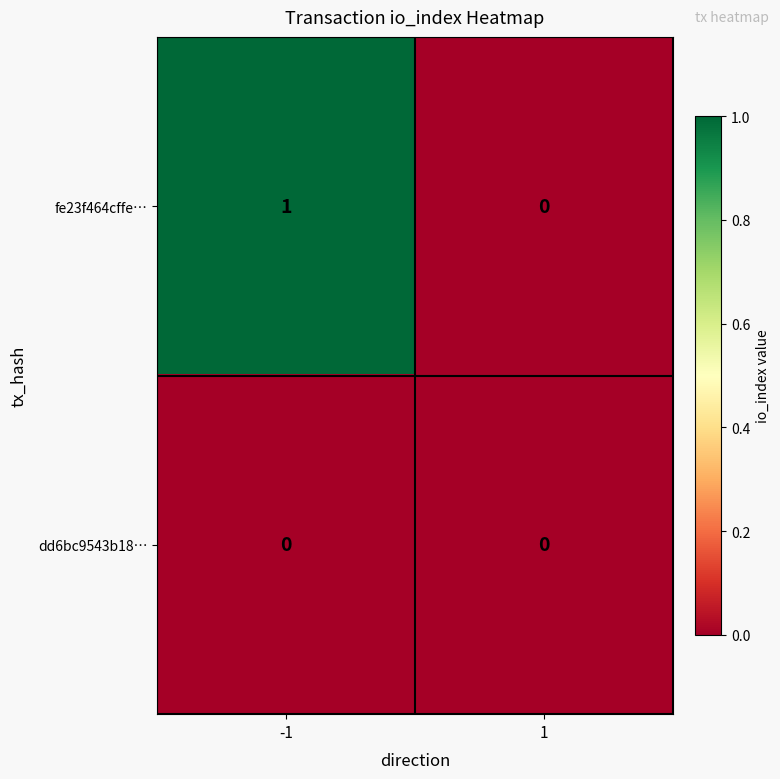

How many distinct data groups are displayed?

2